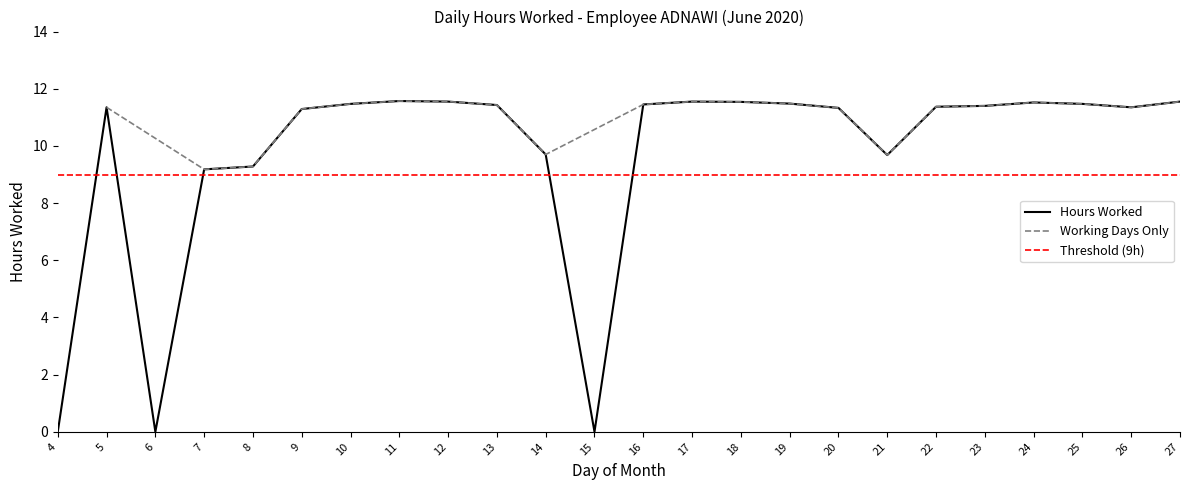

What is the value of the 20th point from the left?

11.4